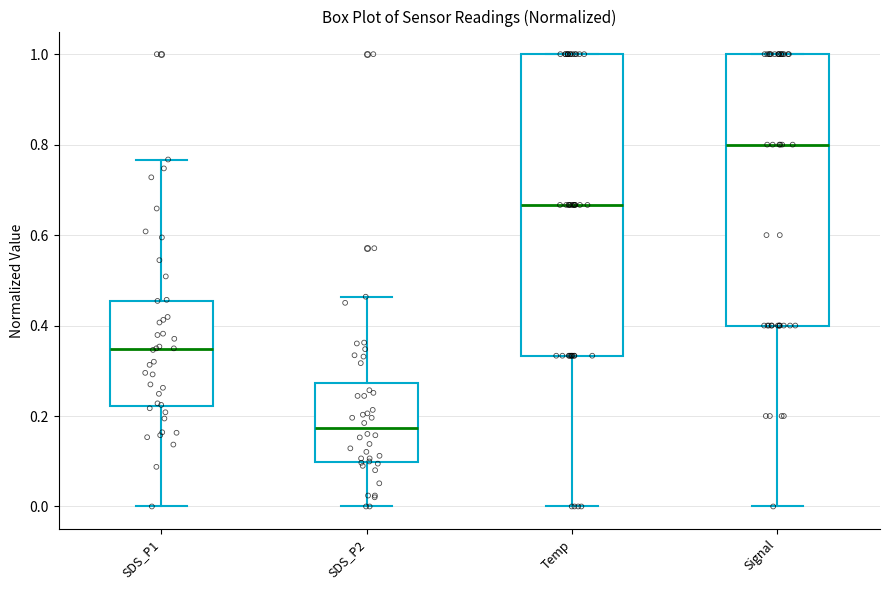

Which box is the tallest, from its lower edge to its upper edge?

Temp